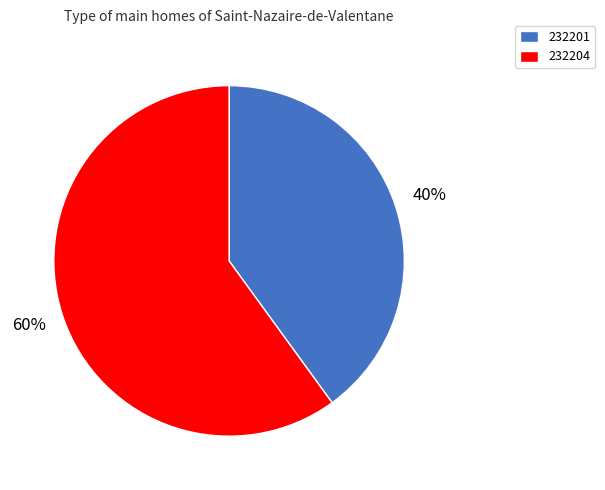

To the nearest percent, what percentage of the pie is 232204?

60%